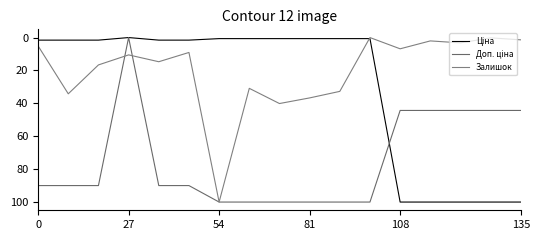

How many intersections are there between Доп. ціна and Залишок?

2